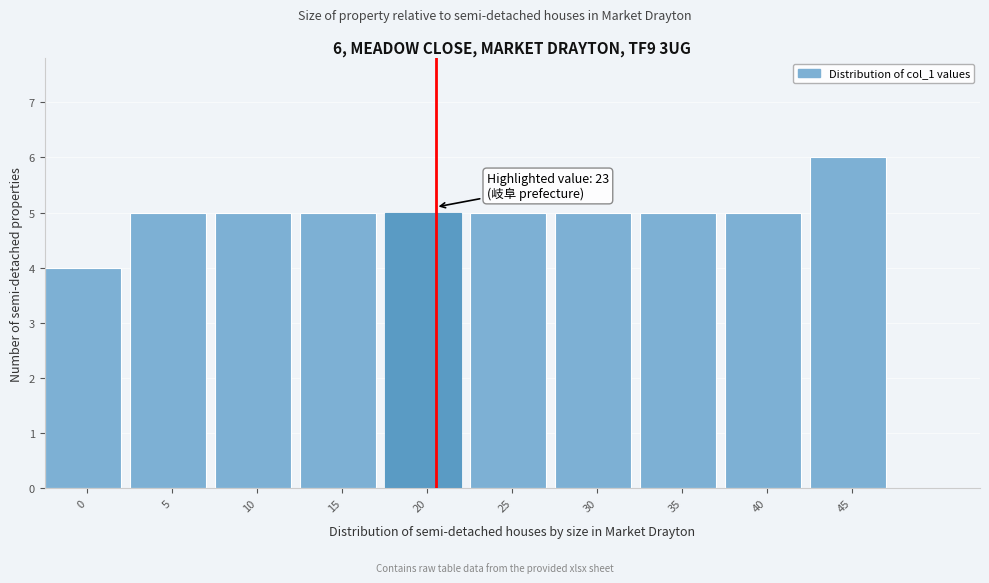

Reading left to right, transcribe all the data shown in this chart.

0=4	5=5	10=5	15=5	20=5	25=5	30=5	35=5	40=5	45=6